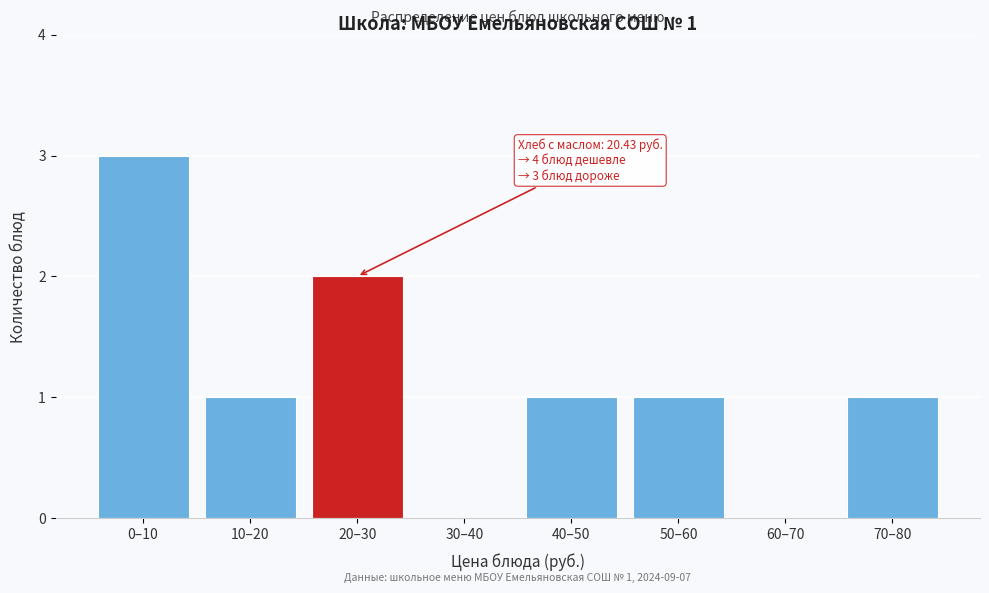

Reading left to right, transcribe all the data shown in this chart.

0–10=3	10–20=1	20–30=2	30–40=0	40–50=1	50–60=1	60–70=0	70–80=1